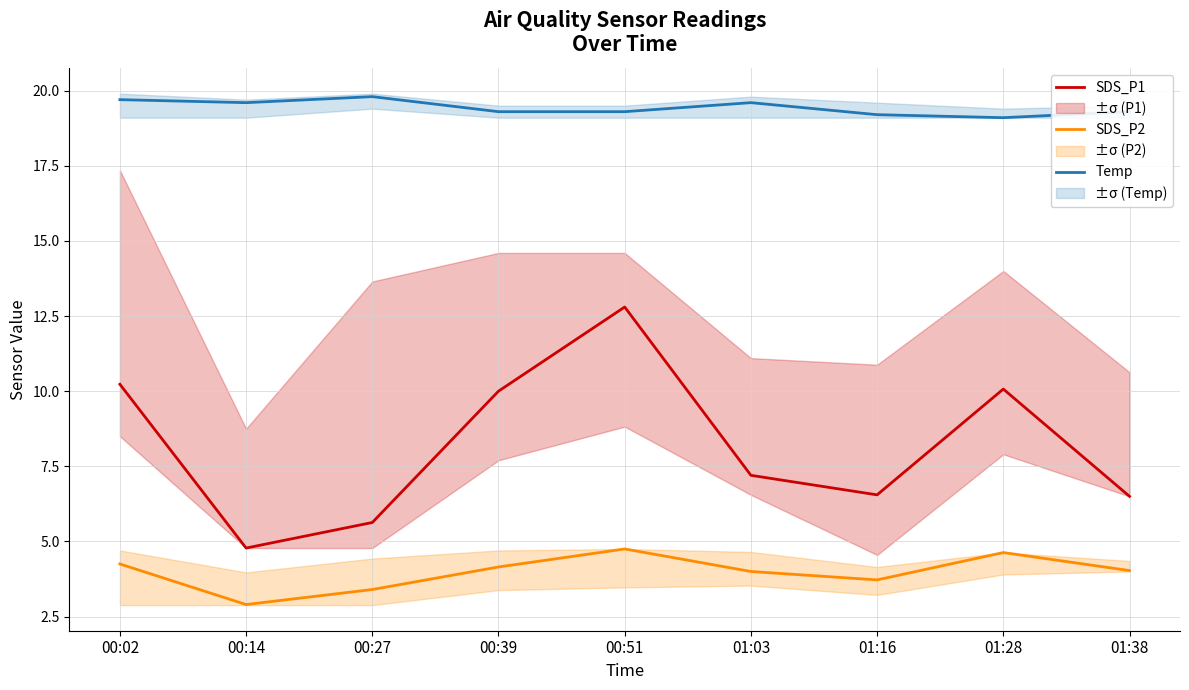

List the series in order of their peak value, highest first.

Temp, SDS_P1, SDS_P2